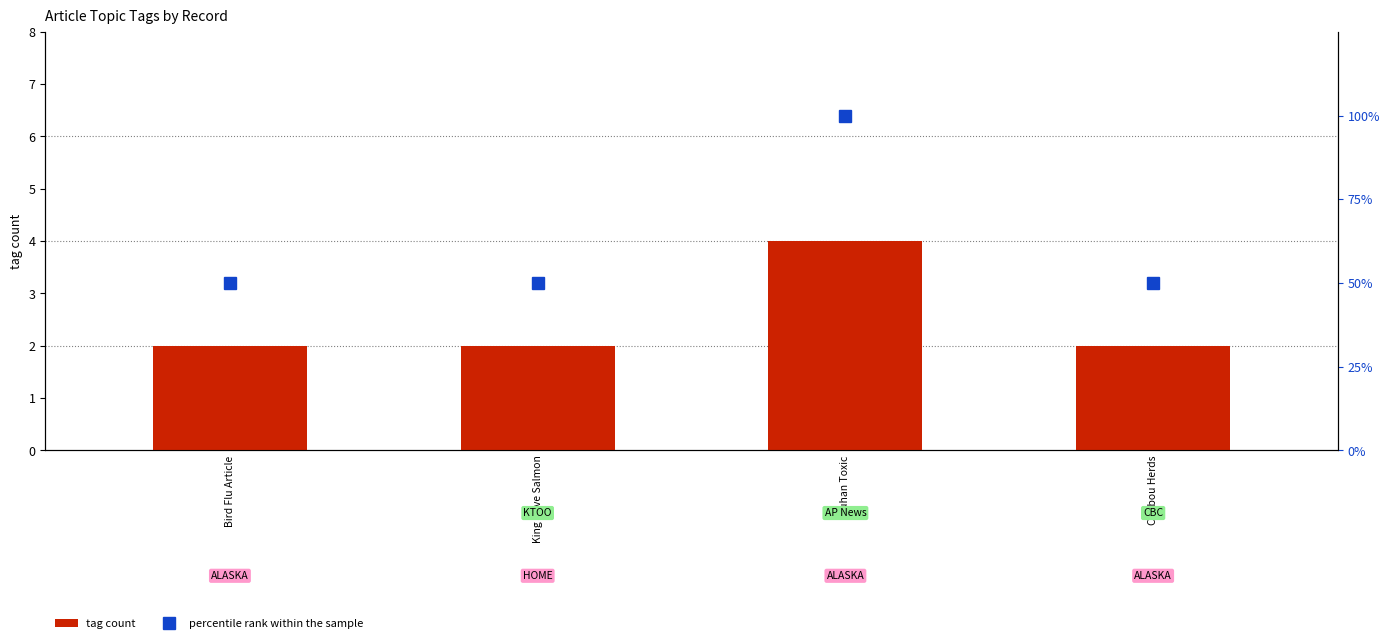

The percentile rank within the sample series shows 33 at Bird Flu Article. True or false?

False